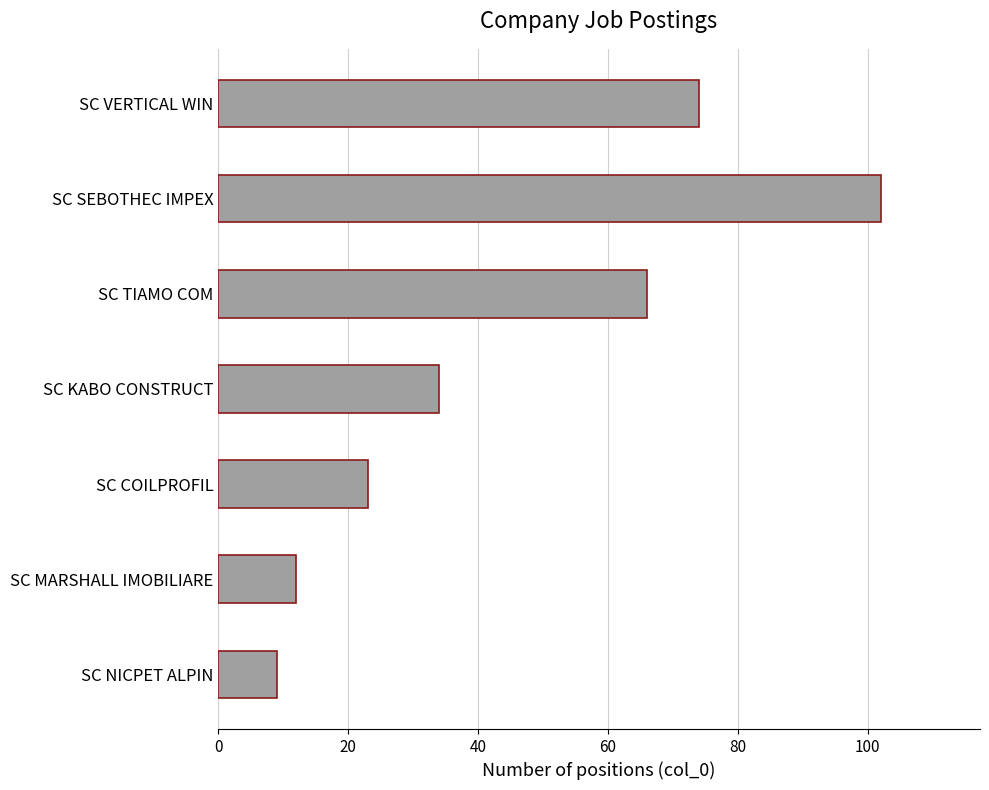

At which label is the value closest to 55?

SC TIAMO COM